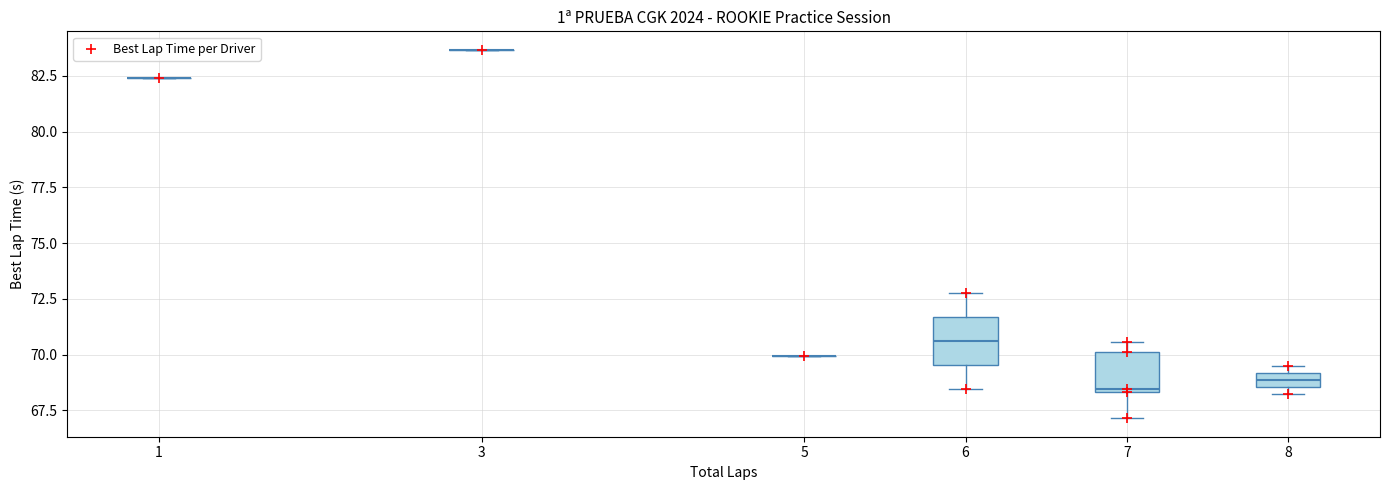

What Y value in the scatter plot is closest to 75?

72.7